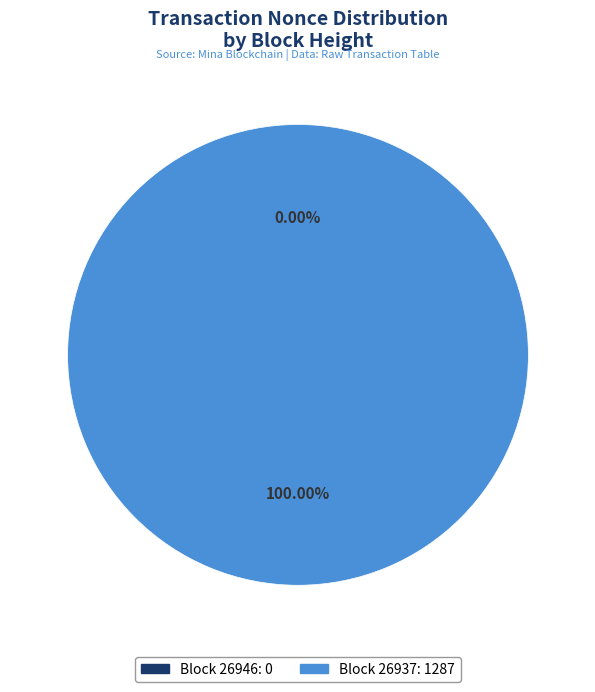

Count the number of slices in the pie.

2